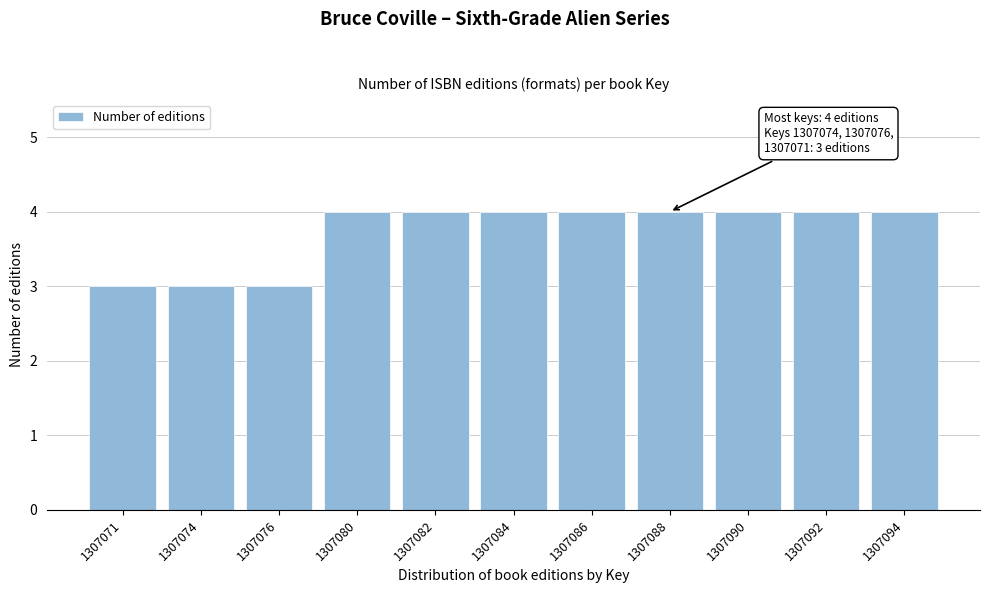

Reading right to left, extract all data points from this chart.

4	4	4	4	4	4	4	4	3	3	3